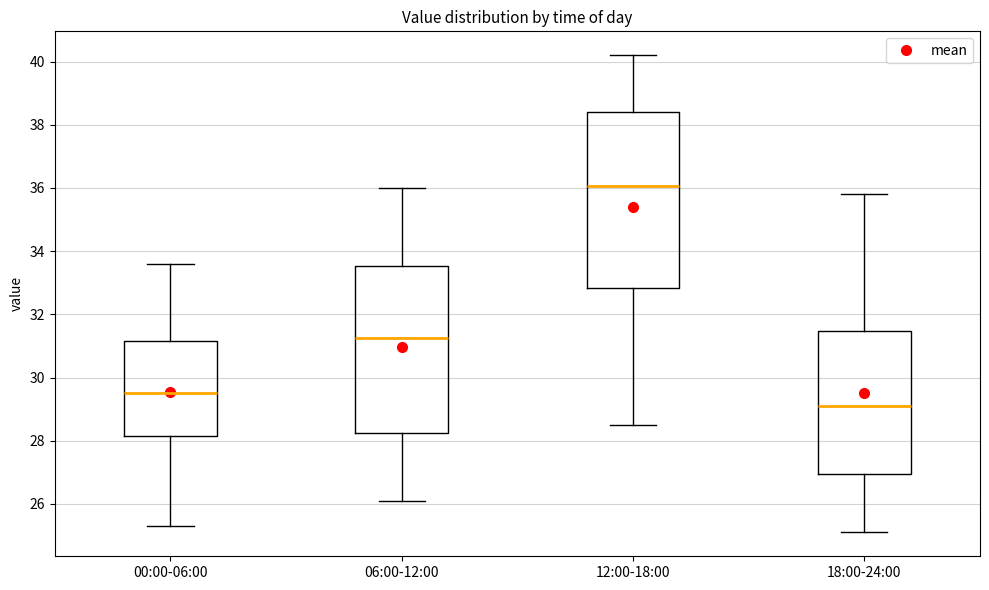

Where does the lower whisker of the box for 06:00-12:00 end on the y-axis? The values are not printed on the chart, so give them approximately, as read against the axis.

26.2